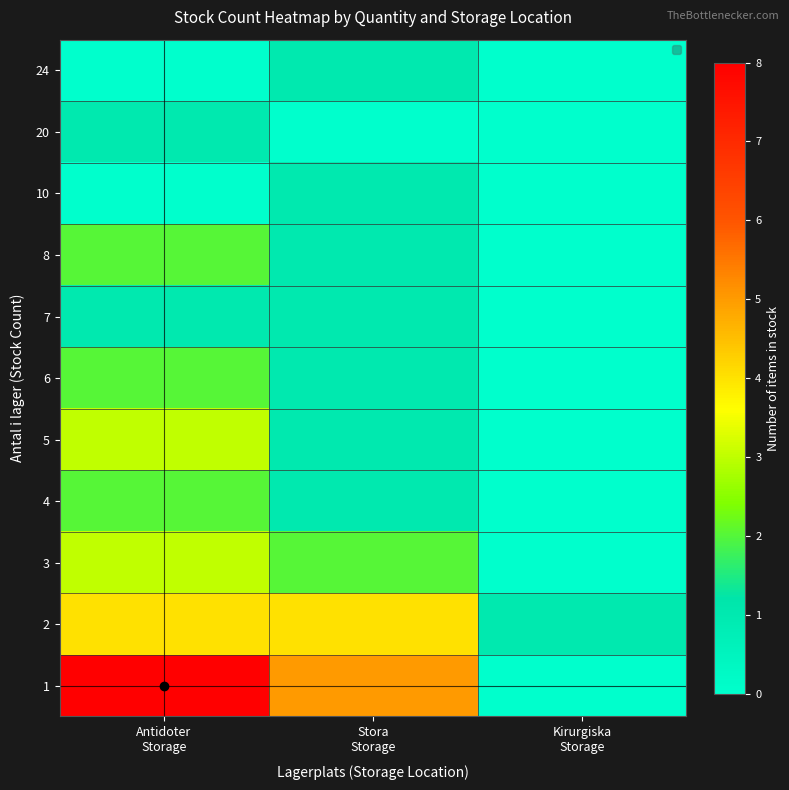

How many distinct data groups are displayed?

11